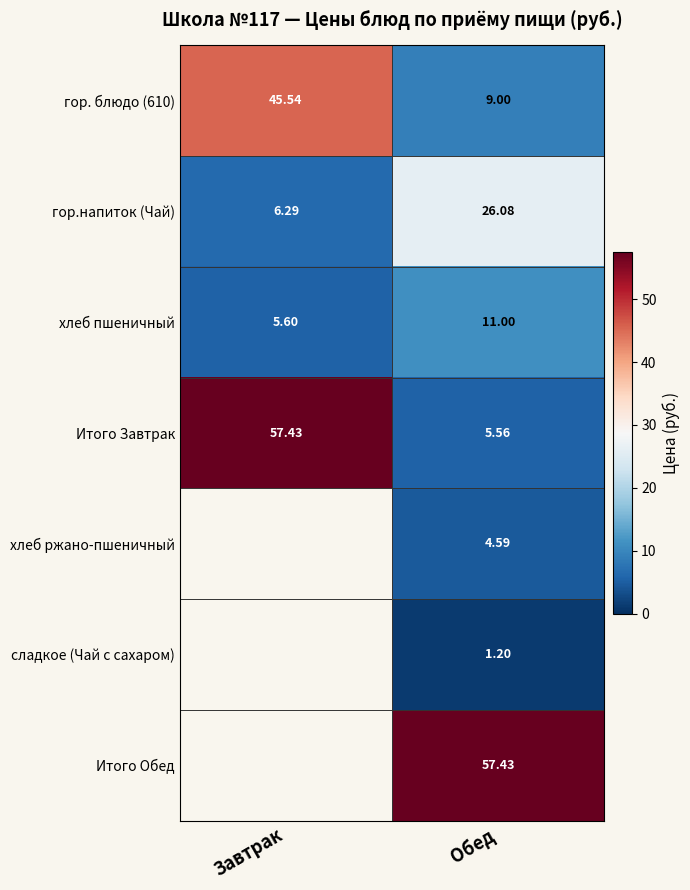

Which has a higher value, Обед or Завтрак?

Завтрак